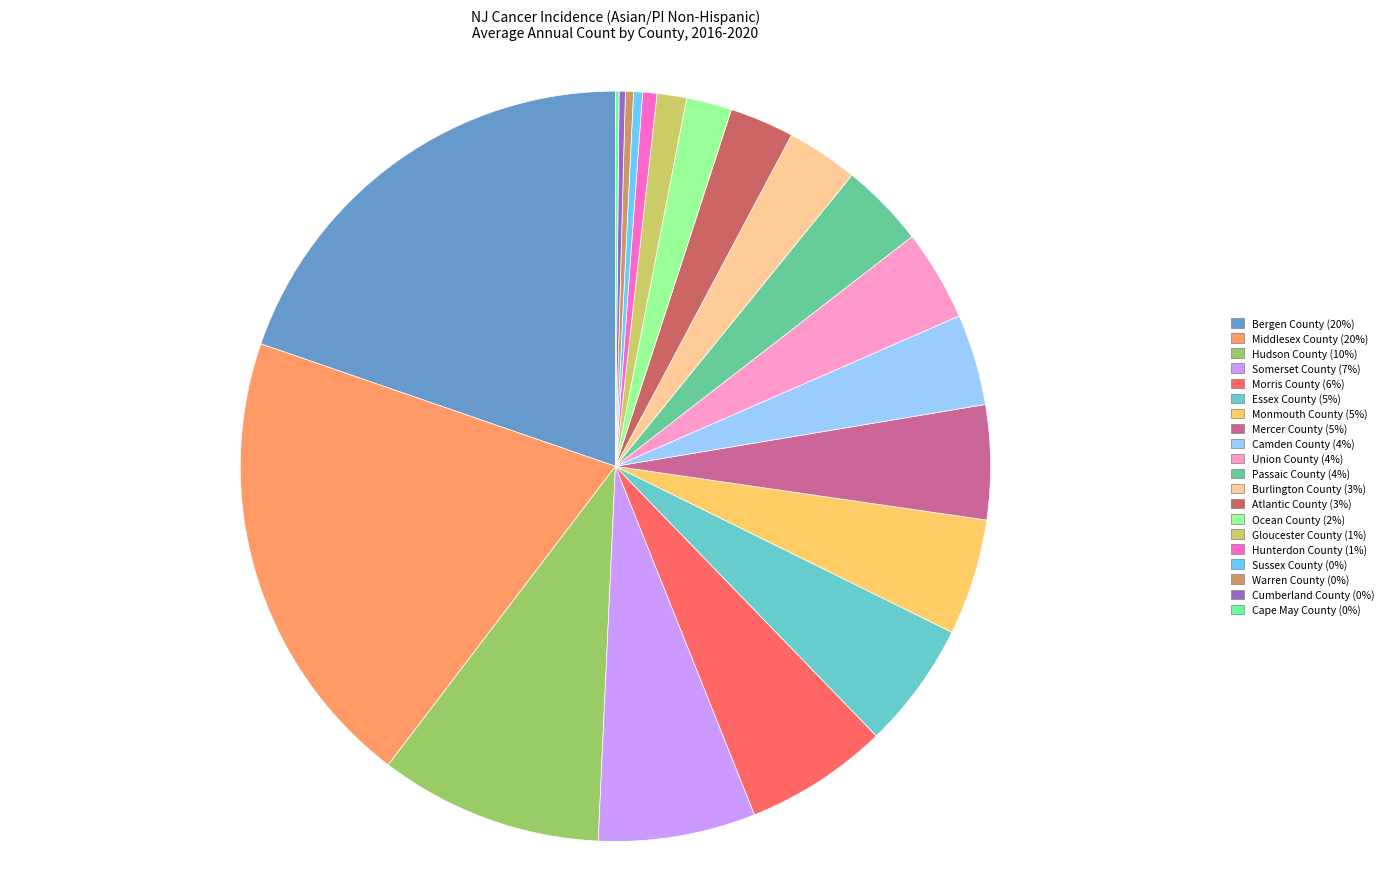

Is the sum of Ocean County and Atlantic County greater than half?

No